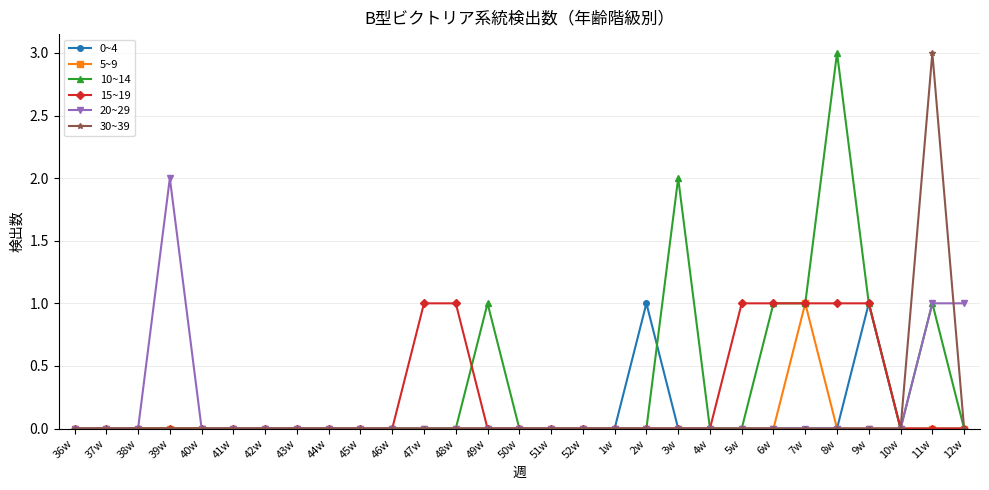

How many lines are shown in the chart?

6